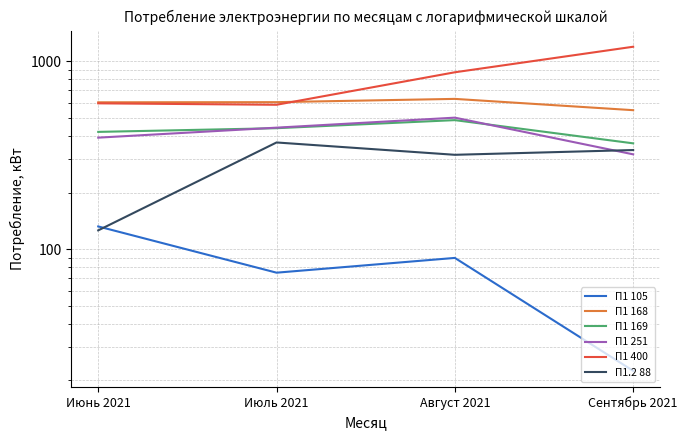

Which series has the largest range (max minus min)?

П1 400